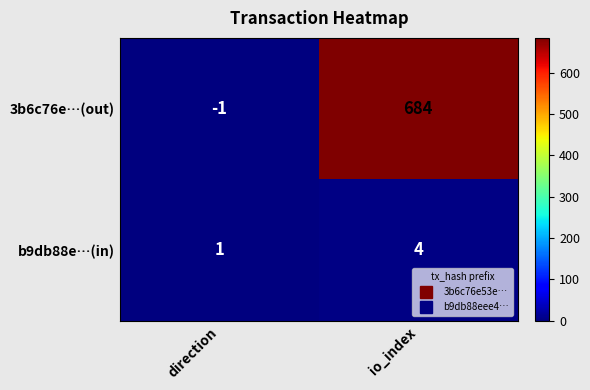

Count the number of categories in the chart.

2